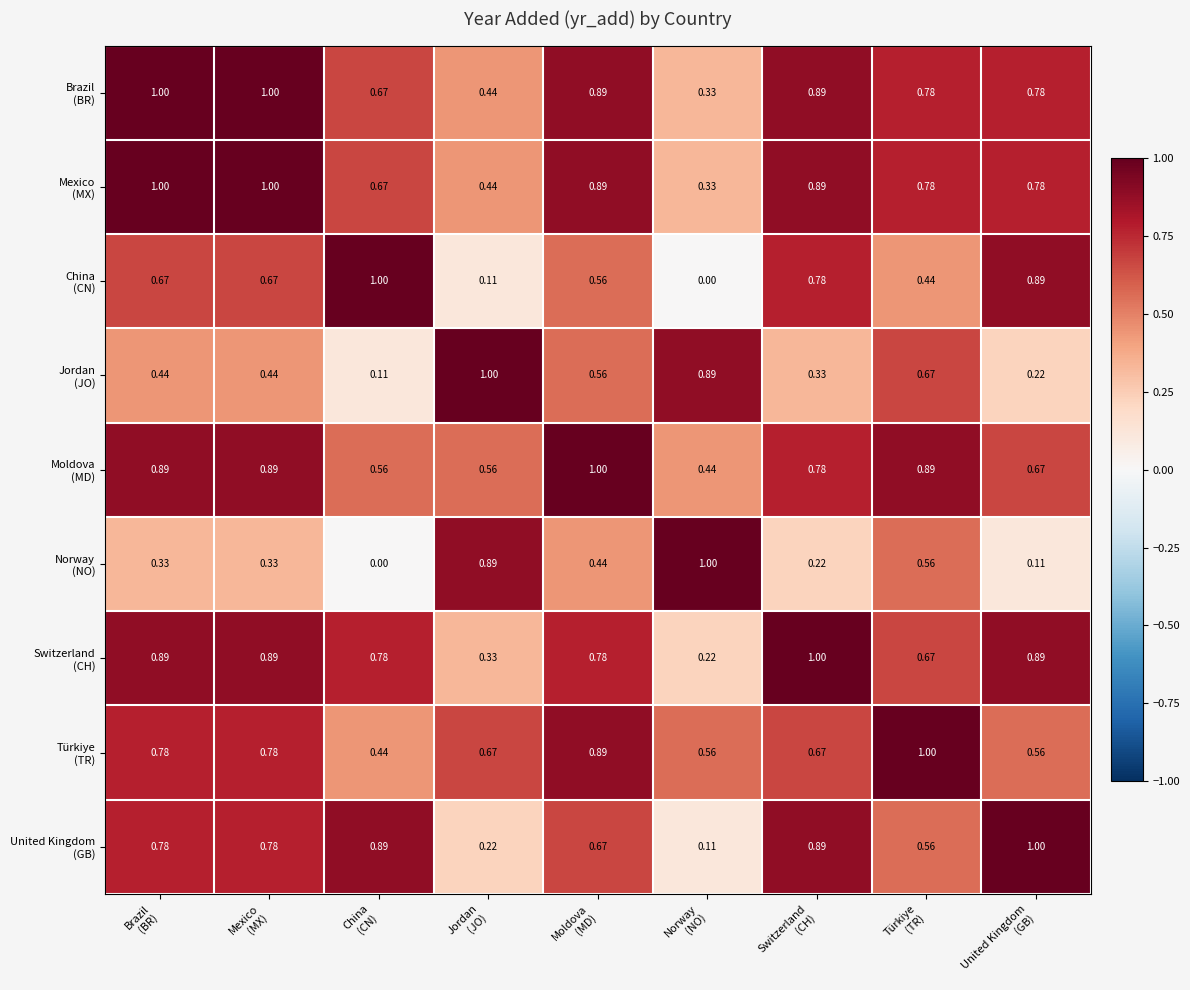

Which series has the largest total across all categories?

Brazil (BR)